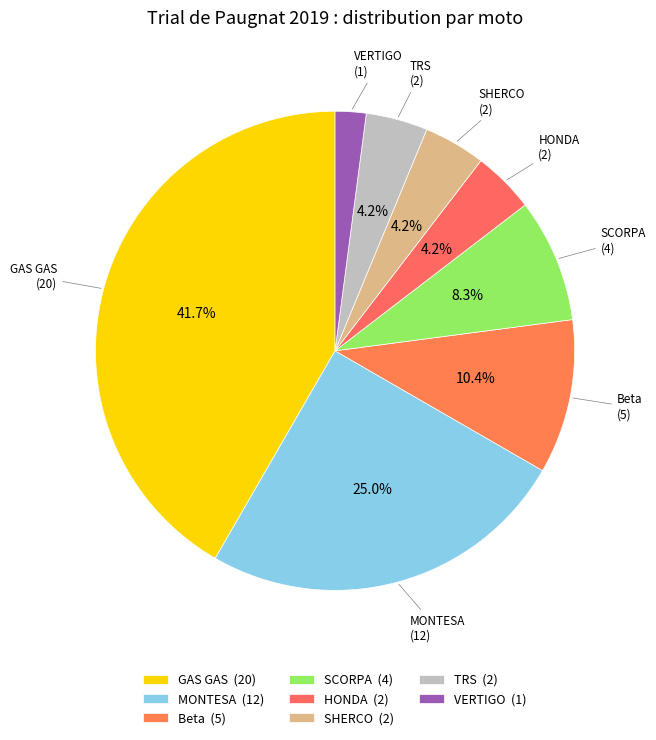

How many segments does this pie chart have?

8